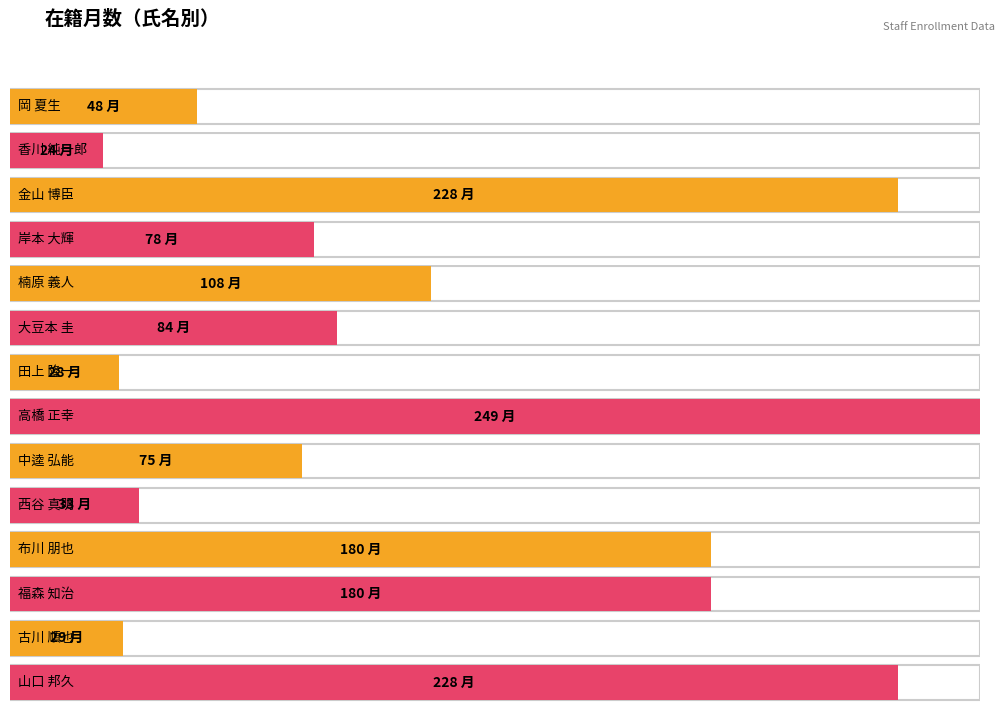

List the labels in order of value, largest first.

高橋 正幸, 金山 博臣, 山口 邦久, 布川 朋也, 福森 知治, 楠原 義人, 大豆本 圭, 岸本 大輝, 中逵 弘能, 岡 夏生, 西谷 真明, 古川 順也, 田上 隆一, 香川 純一郎